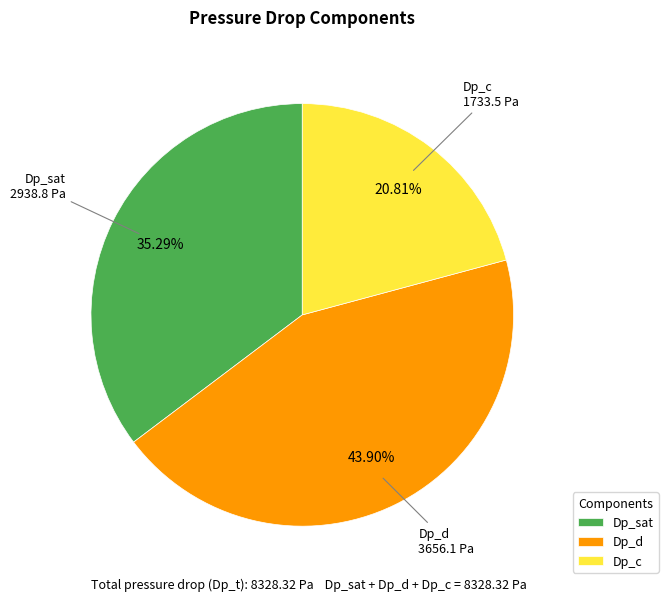

To the nearest percent, what is the difference between the largest and smallest slice percentages?

23%